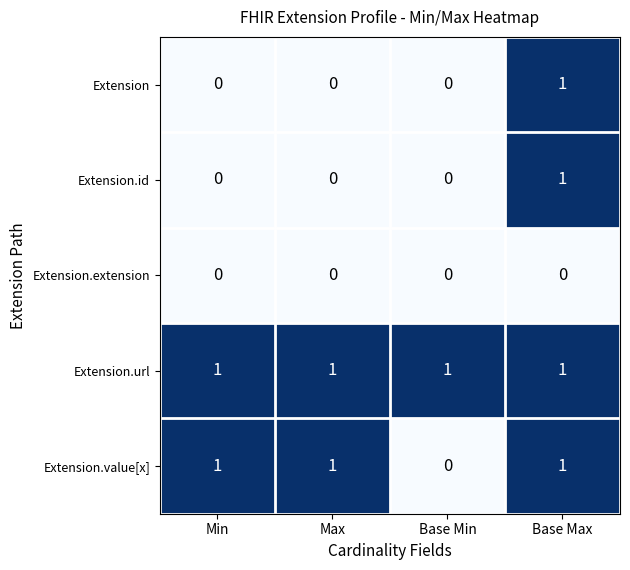

What is the spread (max minus min) of values at Max?

1